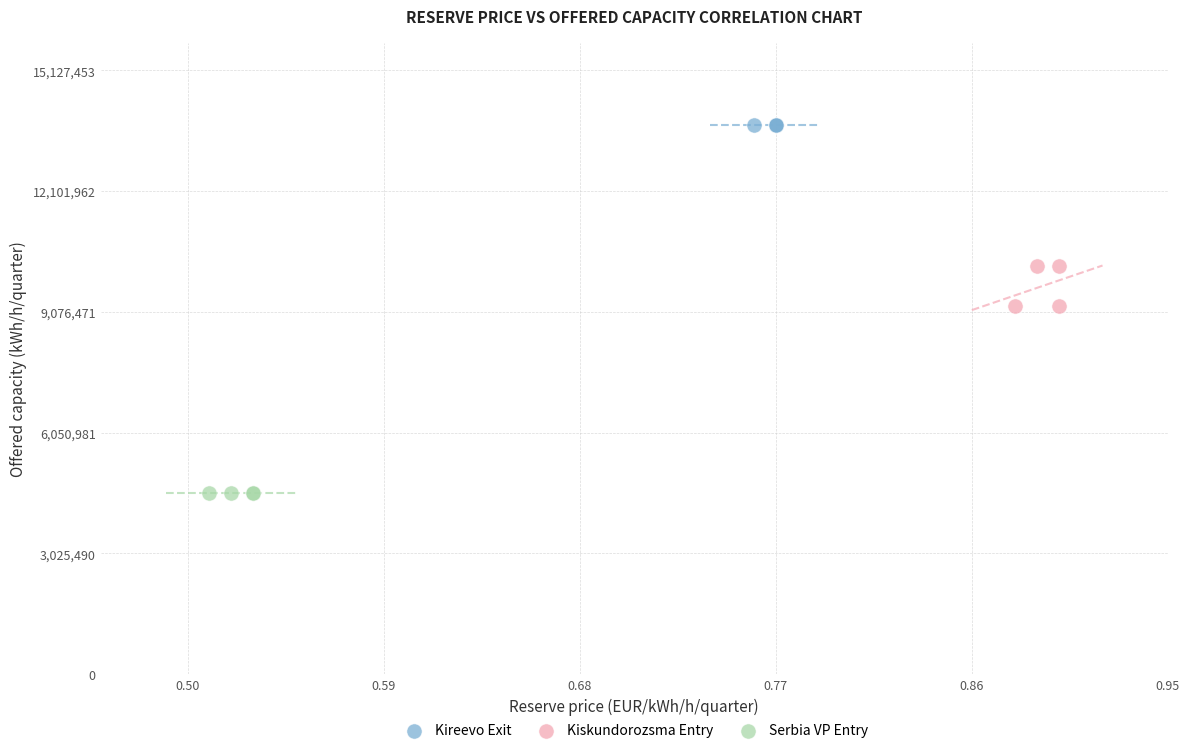

Which series contains the highest Y value?

Kireevo Exit